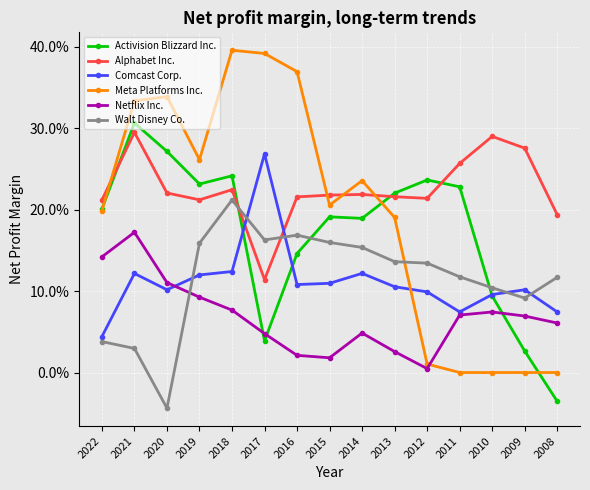

Does the chart have visible grid lines?

Yes